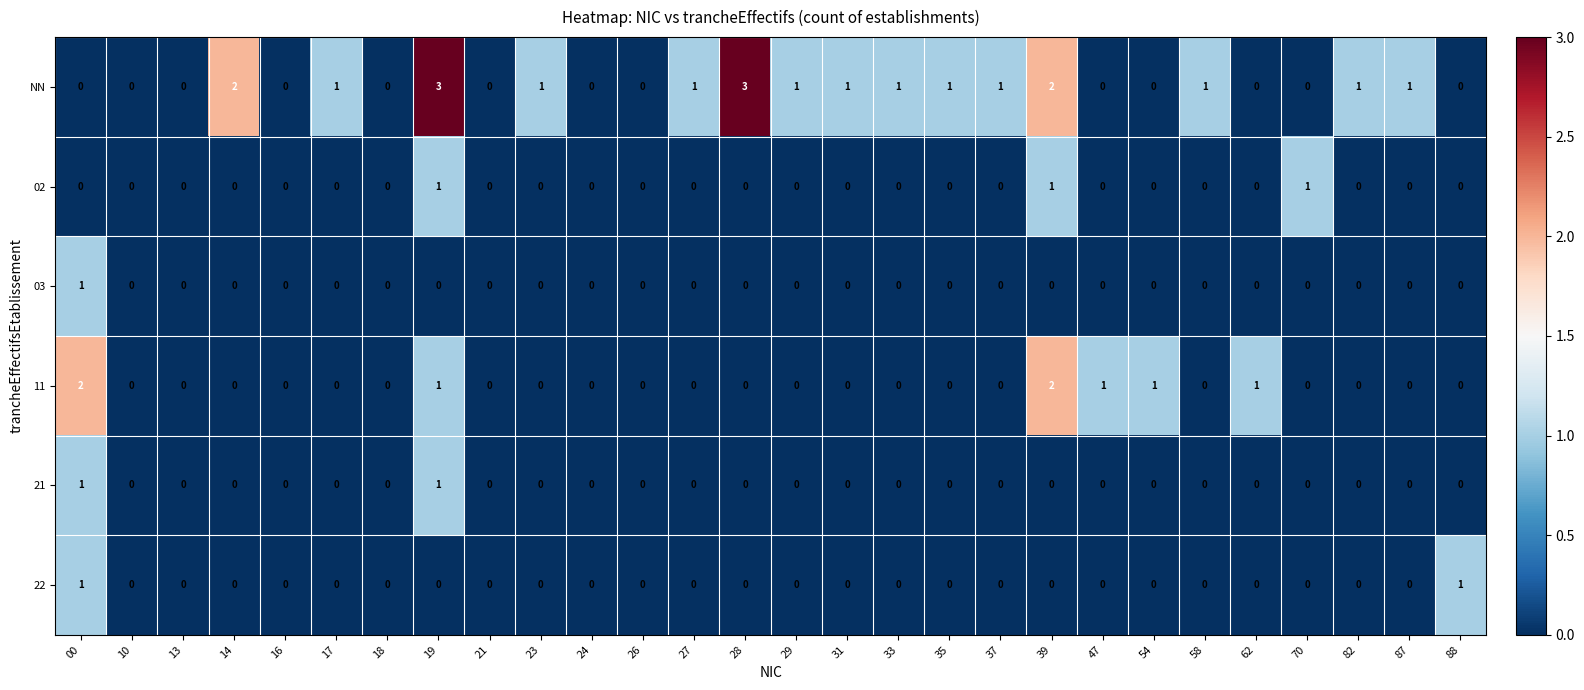

What is the greatest value displayed?

3